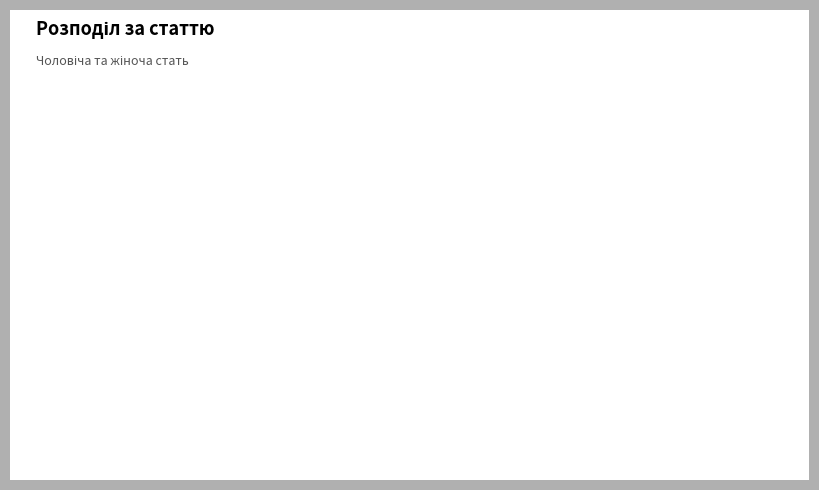

Does any single category account for the majority?

Yes